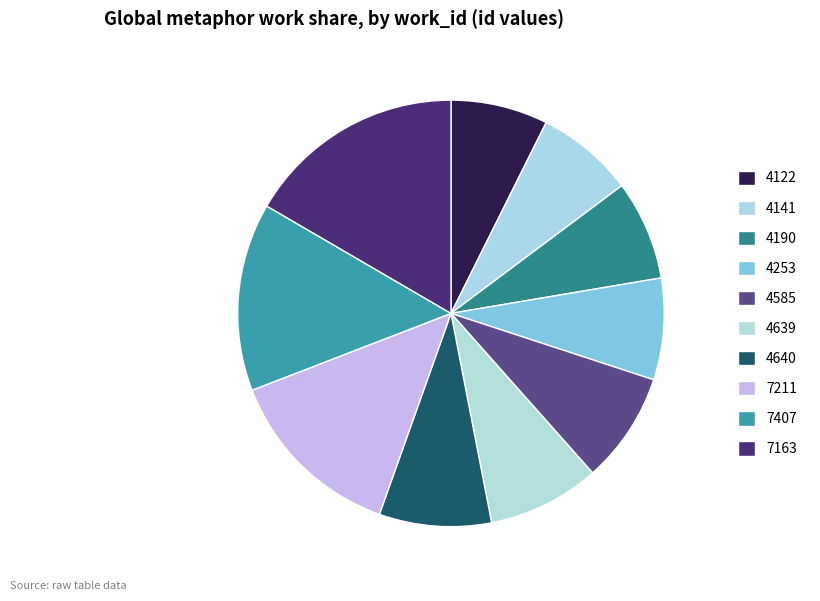

Count the number of slices in the pie.

10